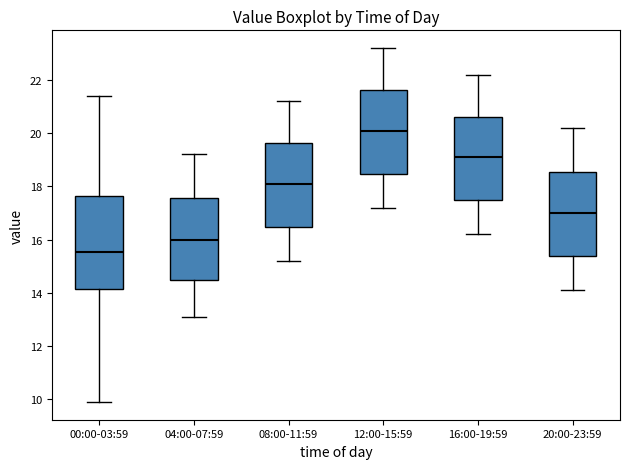

Reading left to right, transcribe this box plot: for each box, give where its median line is, the range the box spans, and where its two whiskers end, as read against the y-axis. The values are not printed on the chart, so give them approximately, as read against the axis.

00:00-03:59: median 15.6, box 14.2 to 17.6, whiskers 10.0 to 21.4
04:00-07:59: median 16.0, box 14.4 to 17.6, whiskers 13.2 to 19.2
08:00-11:59: median 18.2, box 16.4 to 19.6, whiskers 15.2 to 21.2
12:00-15:59: median 20.2, box 18.4 to 21.6, whiskers 17.2 to 23.2
16:00-19:59: median 19.2, box 17.4 to 20.6, whiskers 16.2 to 22.2
20:00-23:59: median 17.0, box 15.4 to 18.6, whiskers 14.2 to 20.2